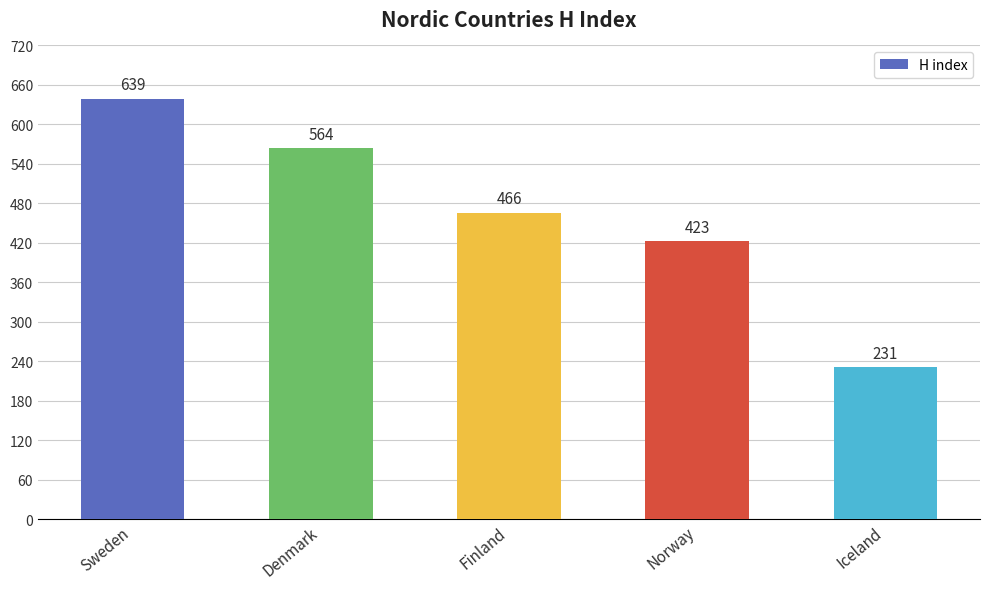

Reading left to right, what are all the values shown in this chart?

Sweden=639	Denmark=564	Finland=466	Norway=423	Iceland=231